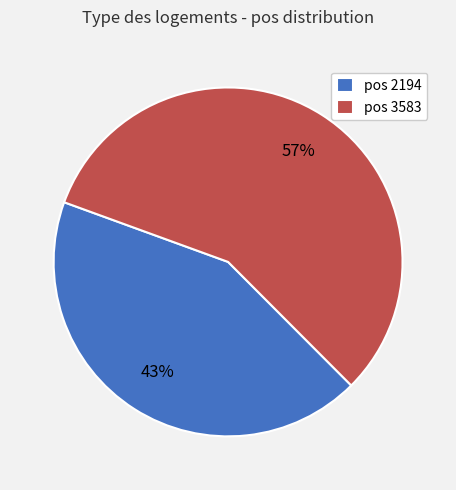

What is the largest slice in the pie chart?

pos 3583